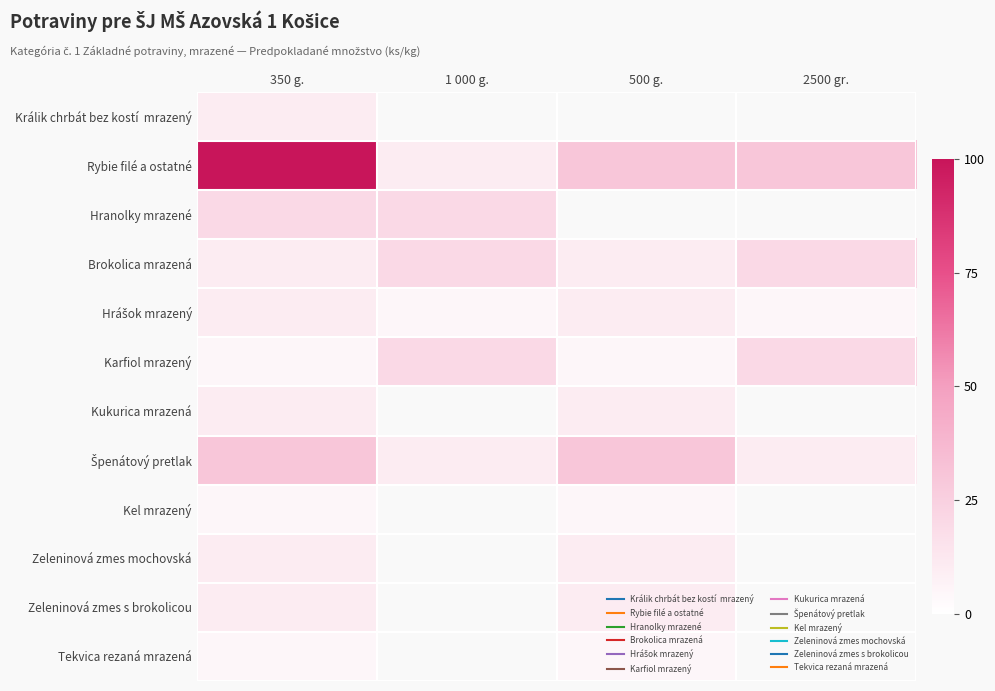

Is the value of Kel mrazený at 350 g. greater than the value of Karfiol mrazený at 2500 gr.?

No